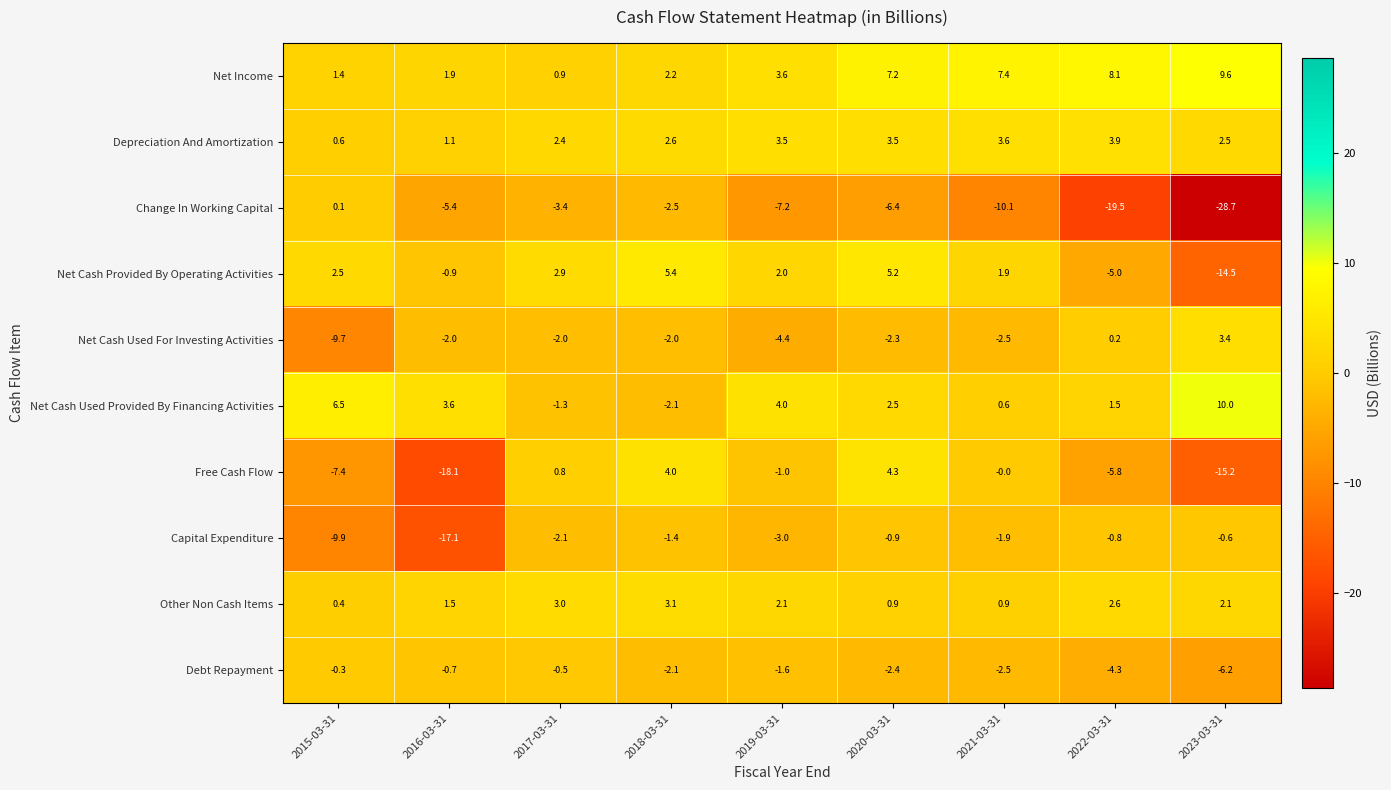

The value of Net Cash Used Provided By Financing Activities at 2019-03-31 is 2.0. True or false?

False